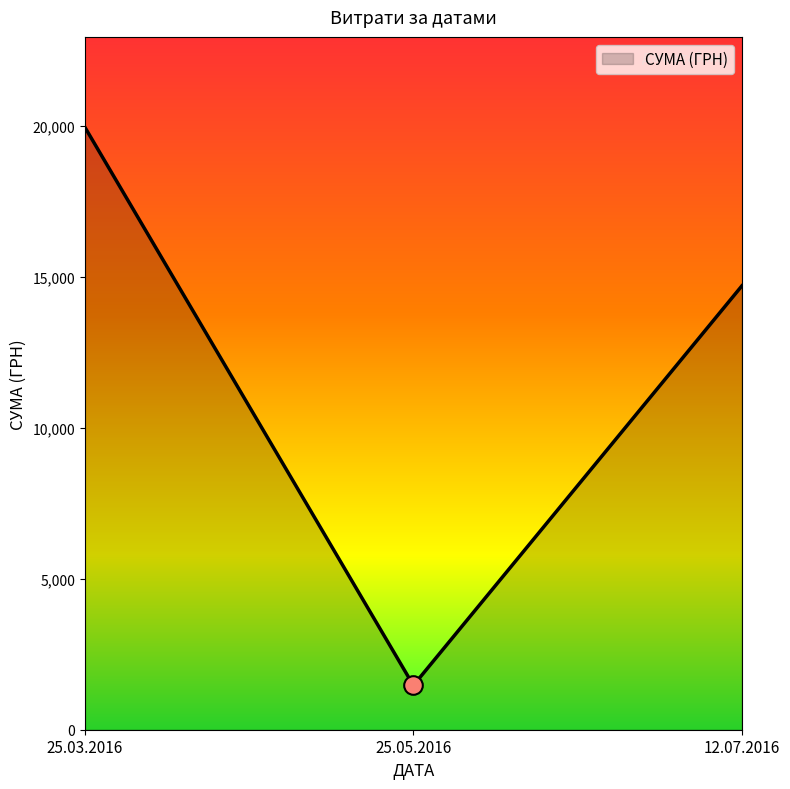

What is the ratio of the value at 25.03.2016 to the value at 25.05.2016?

13.6